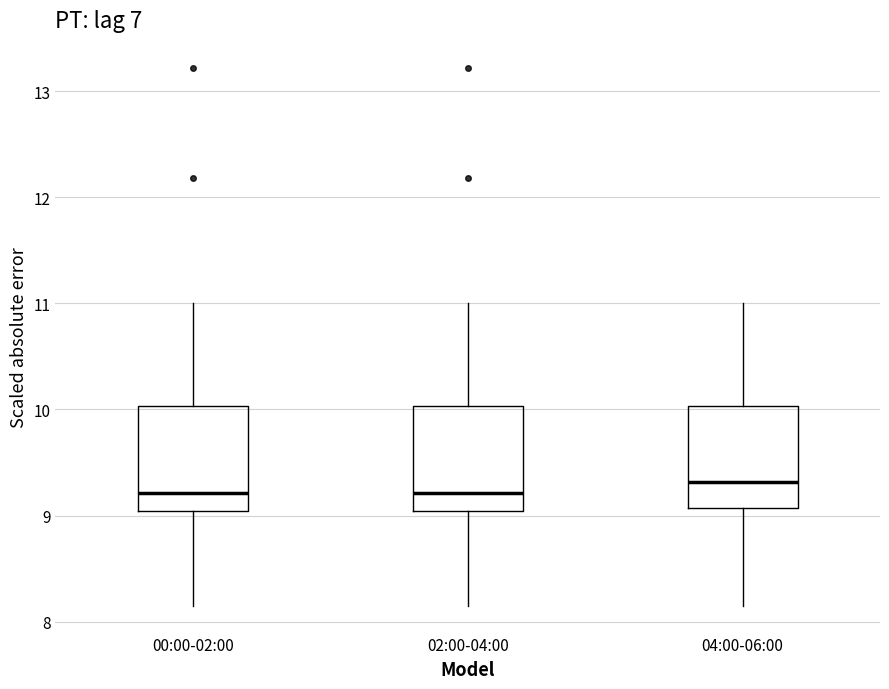

Reading left to right, transcribe this box plot: for each box, give where its median line is, the range the box spans, and where its two whiskers end, as read against the y-axis. The values are not printed on the chart, so give them approximately, as read against the axis.

00:00-02:00: median 9.2, box 9.0 to 10.0, whiskers 8.2 to 11.0
02:00-04:00: median 9.2, box 9.0 to 10.0, whiskers 8.2 to 11.0
04:00-06:00: median 9.3, box 9.1 to 10.0, whiskers 8.2 to 11.0